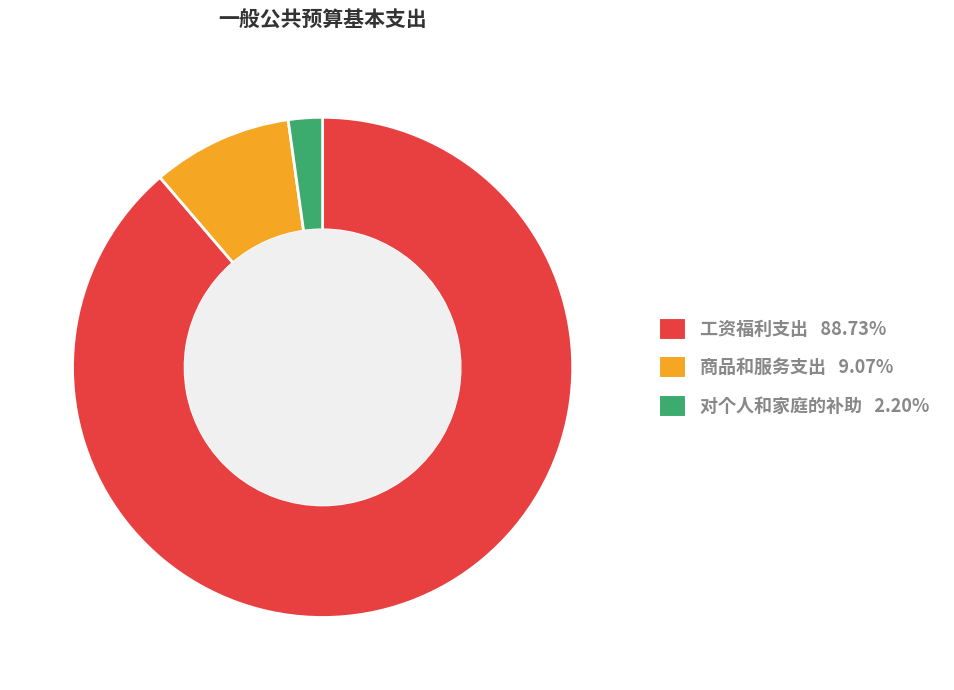

Which slice is the largest?

工资福利支出